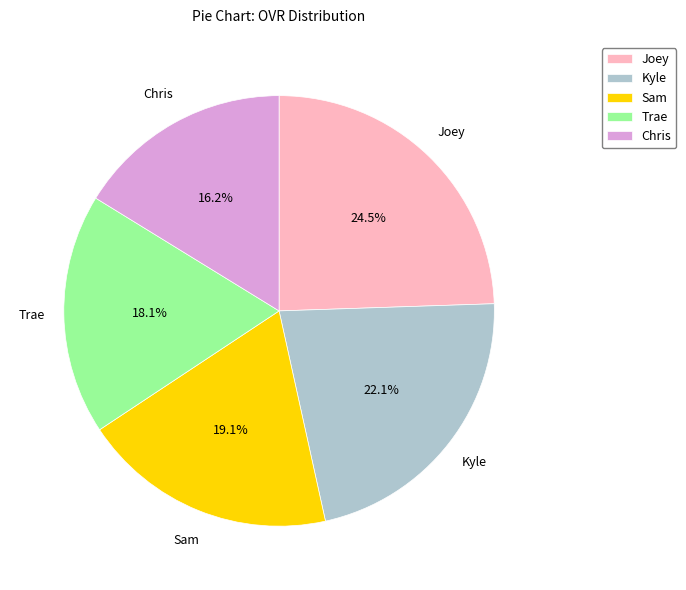

Which has a higher value, Kyle or Joey?

Joey